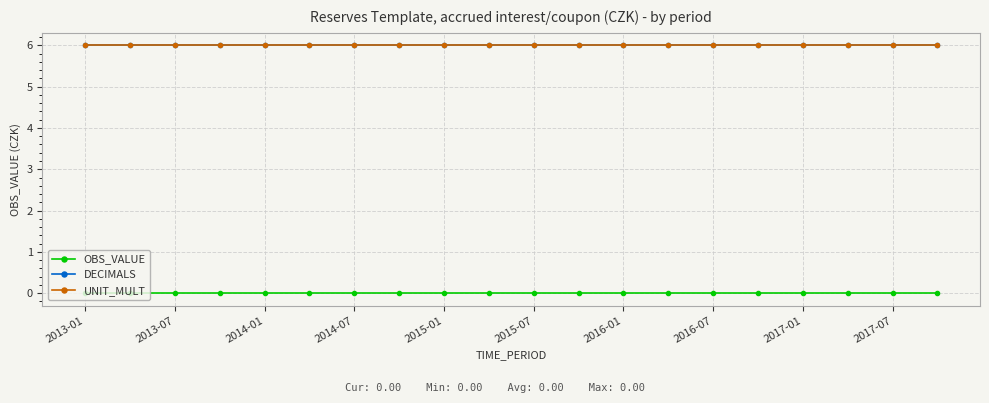

True or false: DECIMALS and UNIT_MULT cross at least once.

False